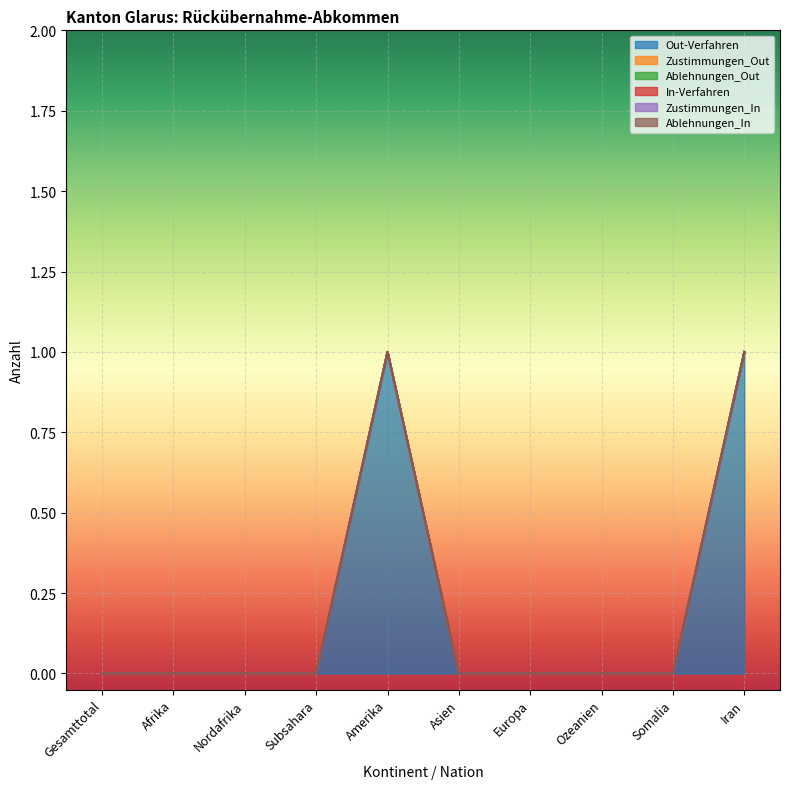

Rank the series by their maximum value, from highest to lowest.

Out-Verfahren, Zustimmungen_Out, Ablehnungen_Out, In-Verfahren, Zustimmungen_In, Ablehnungen_In